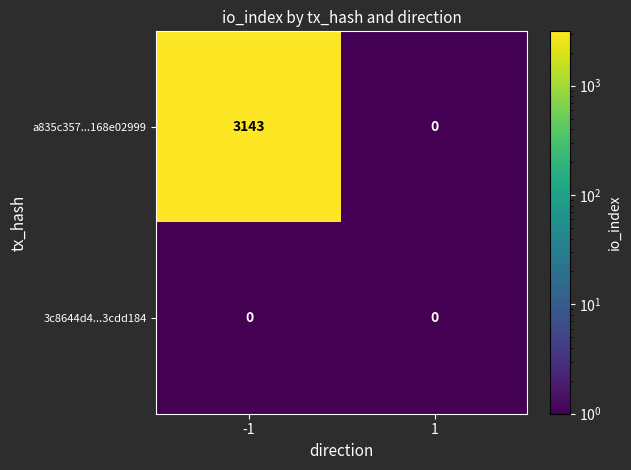

Rank the series by their average value, from highest to lowest.

a835c357...168e02999, 3c8644d4...3cdd184